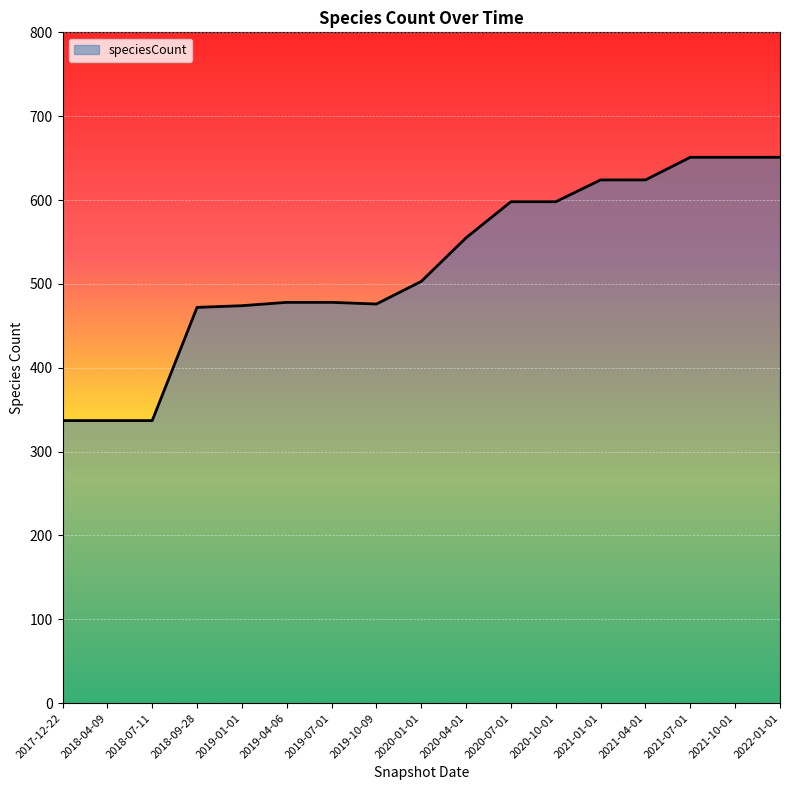

The value at 2019-01-01 is 474. True or false?

True